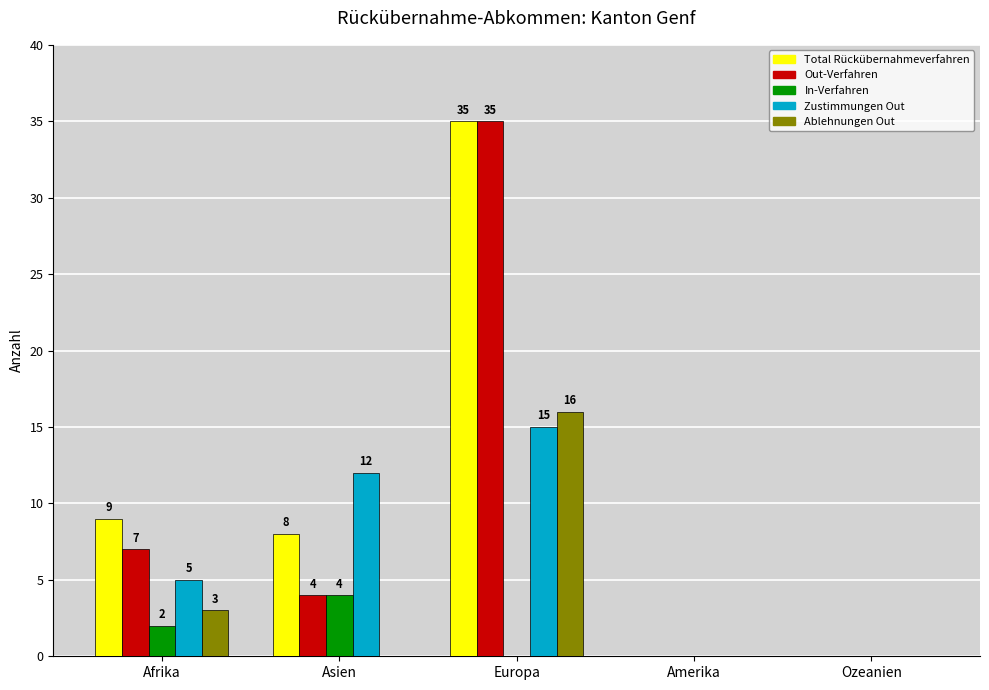

At which category does the chart reach its peak across all series?

Europa